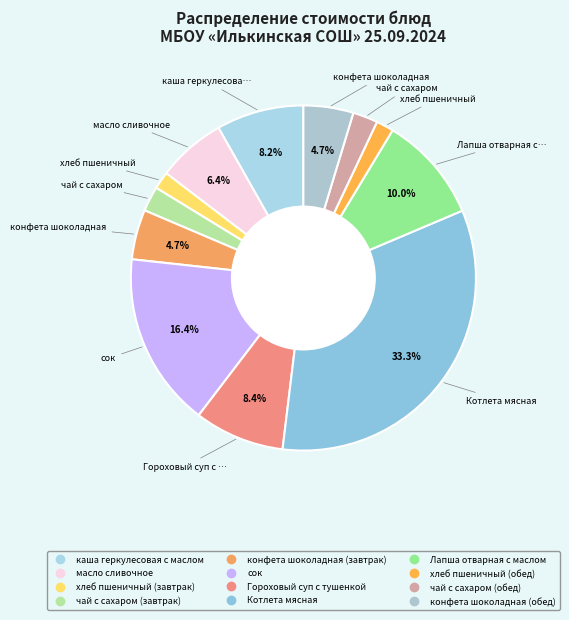

How much of the chart is everything except конфета шоколадная (обед)?

95.3%